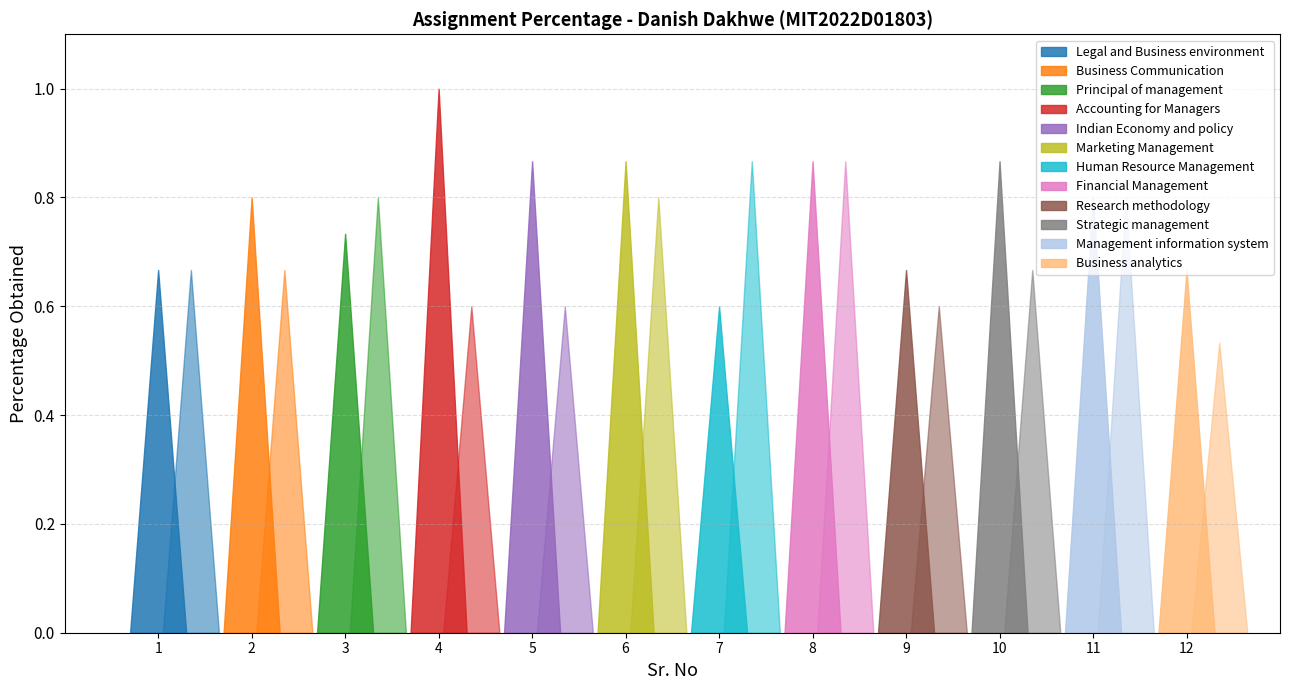

Reading left to right, list all the values displayed in this chart.

Assignment - 1: 0.7	0.7	0.8	0.7	0.7	0.8	1.0	0.6	0.9	0.6	0.9	0.8	0.6	0.9	0.9	0.9	0.7	0.6	0.9	0.7	0.8	0.8	0.7	0.5
Assignment - 2: 0.7	0.7	0.8	0.7	0.7	0.8	1.0	0.6	0.9	0.6	0.9	0.8	0.6	0.9	0.9	0.9	0.7	0.6	0.9	0.7	0.8	0.8	0.7	0.5